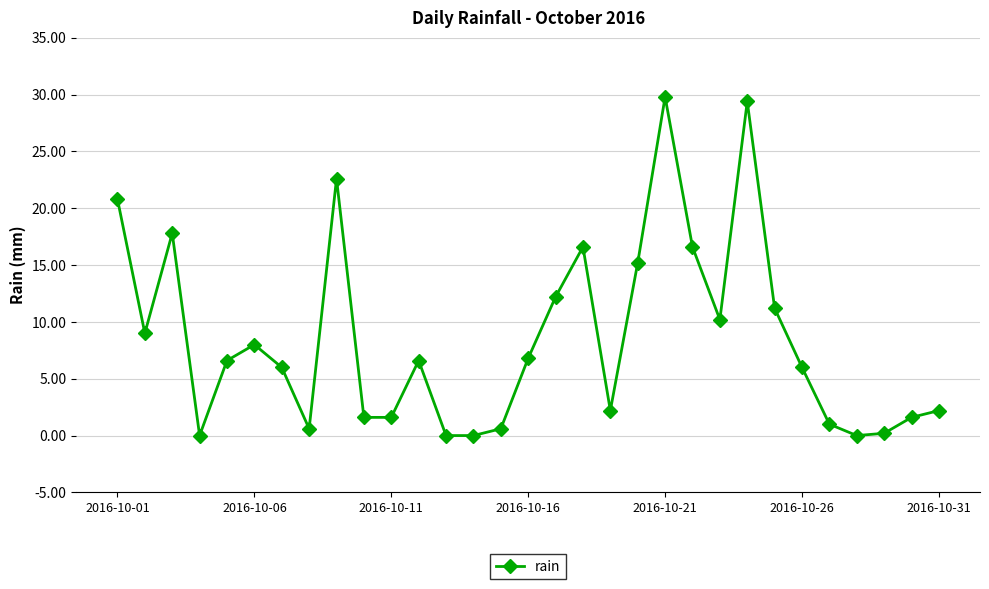

What is the maximum value shown in the chart?

29.8